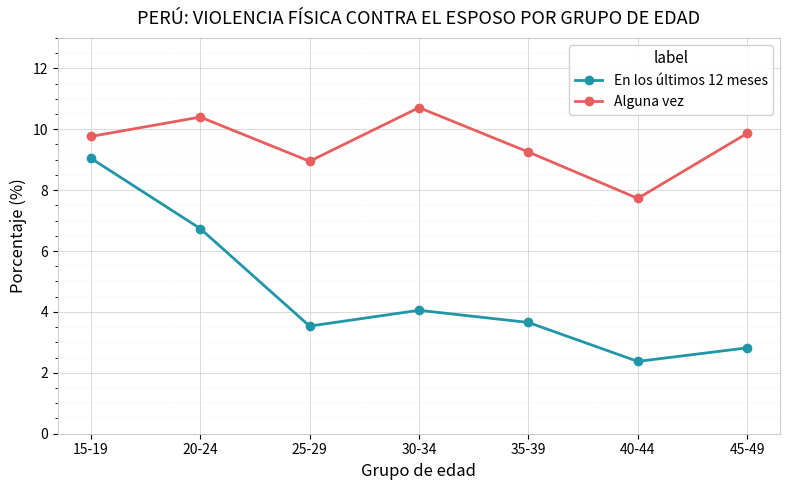

What are all the series names shown in the legend?

En los últimos 12 meses, Alguna vez